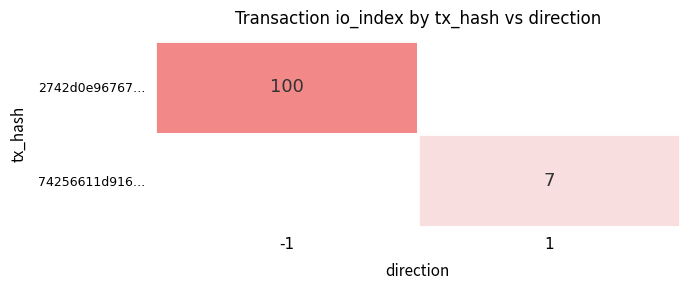

Is it true that 2742d0e96767… equals -54 at 1?

False